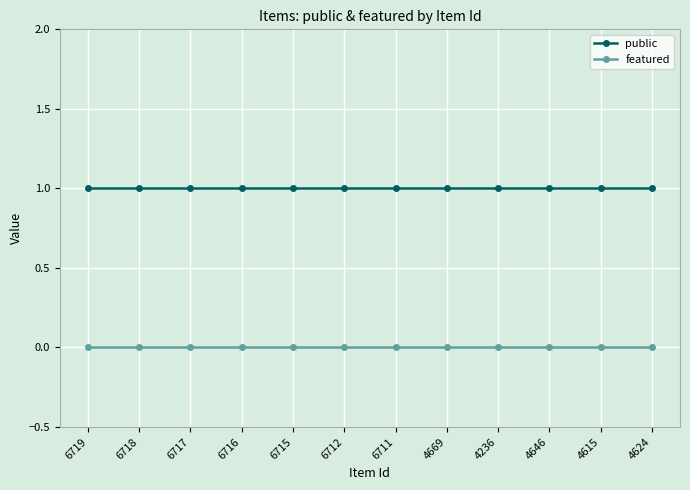

What is the greatest value displayed?

1